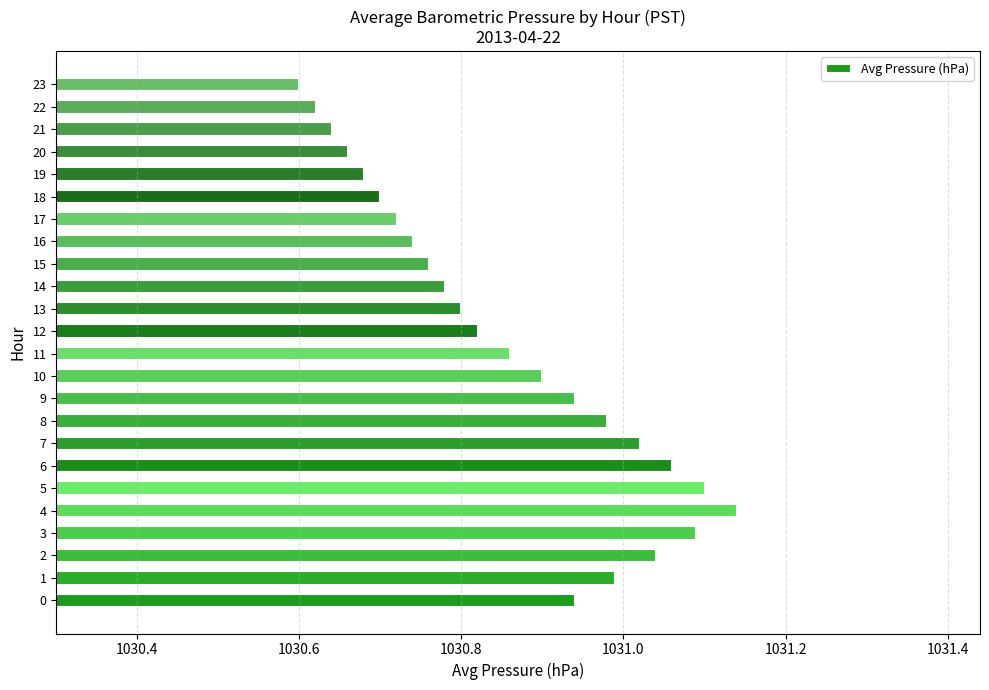

At which label is the value closest to 1030?

23